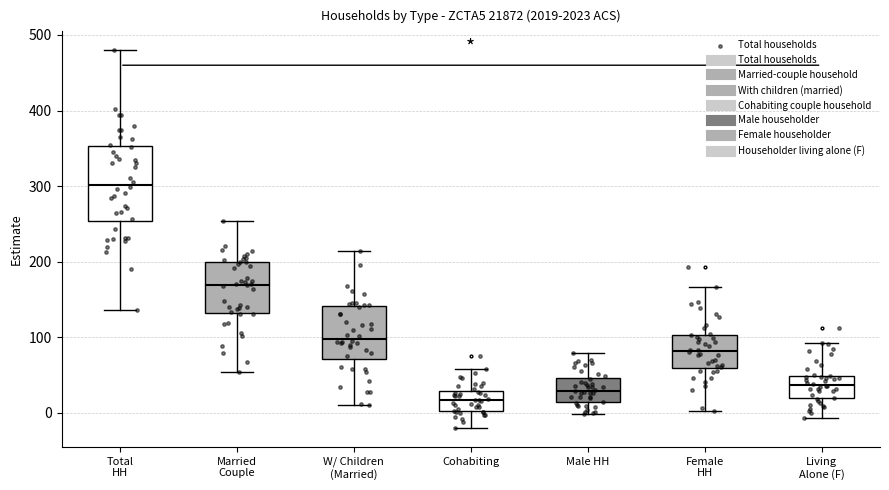

Which box is the tallest, from its lower edge to its upper edge?

Total HH